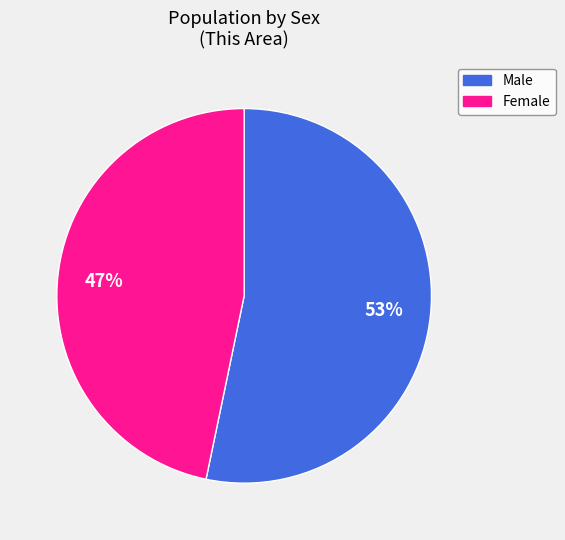

Do Female and Male together represent more than half of the pie?

Yes